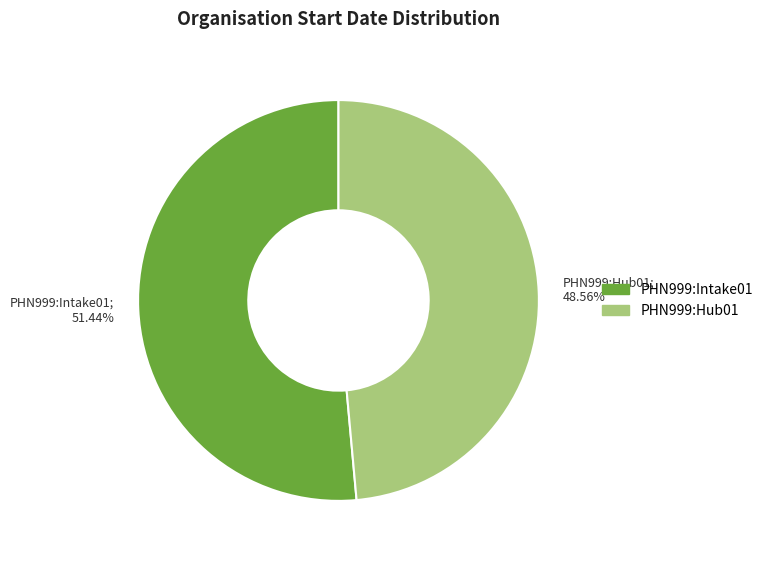

To the nearest percent, what portion does PHN999:Hub01 represent?

49%